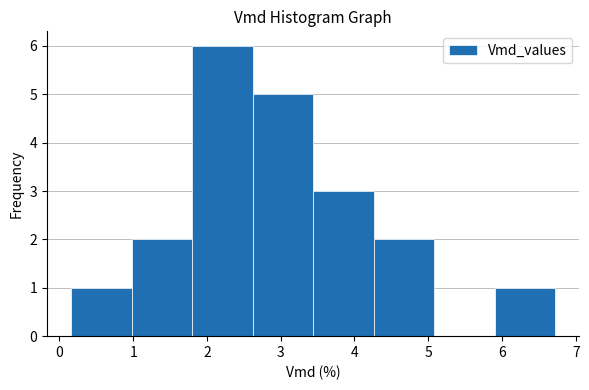

Reading left to right, list every bar in this chart as the range it spans on the x-axis followed by its height. Neither the bar edges nor the heights are printed on the chart, so give them approximately, as read against the axes.

0.16 to 0.98: 1
0.98 to 1.80: 2
1.80 to 2.62: 6
2.62 to 3.44: 5
3.44 to 4.26: 3
4.26 to 5.08: 2
5.08 to 5.90: 0
5.90 to 6.72: 1